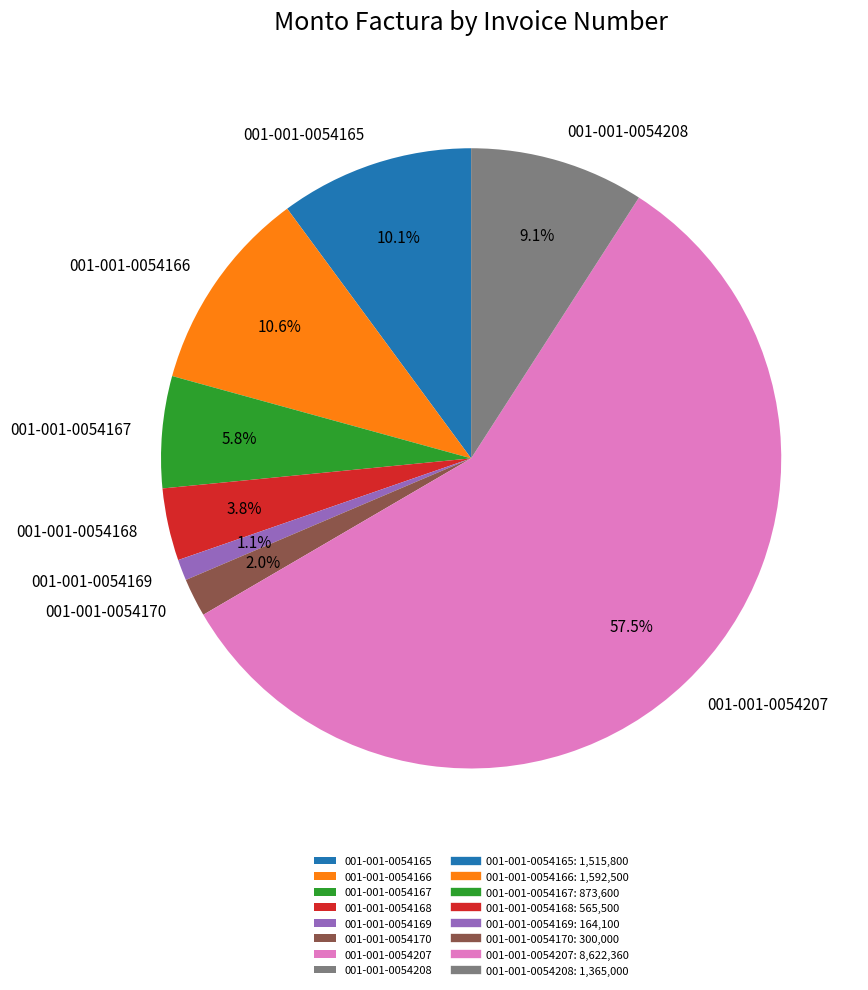

Which category accounts for the majority?

001-001-0054207